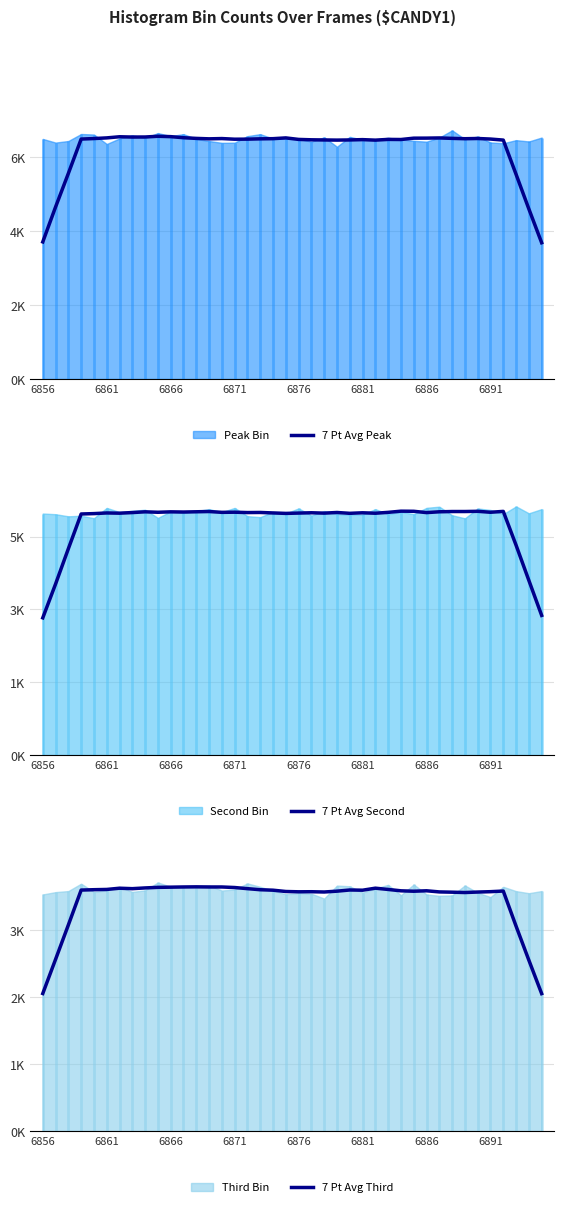

True or false: 7 Pt Avg Peak has more than 0 points higher than both neighbors.

True